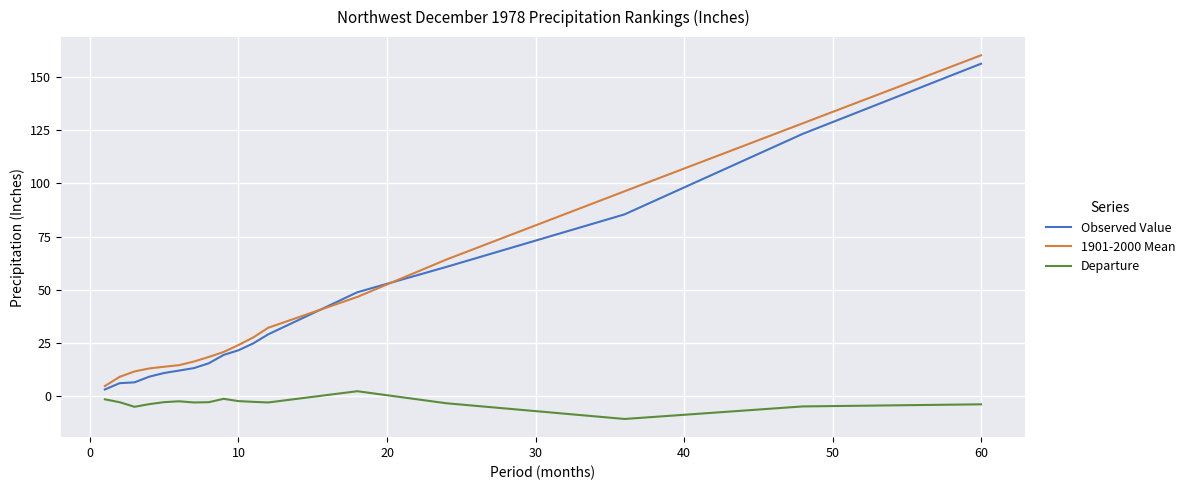

True or false: Observed Value and Departure intersect in this chart.

False